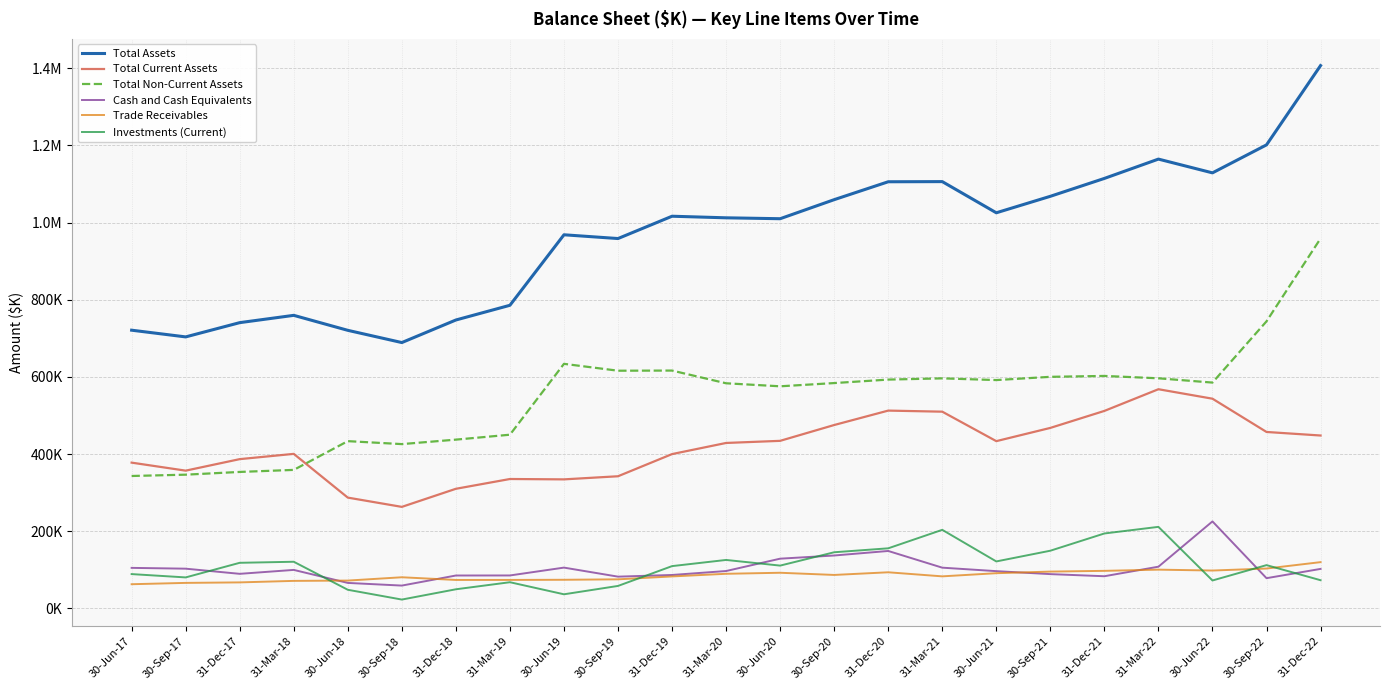

List the labels in order of Cash and Cash Equivalents value, smallest first.

30-Sep-18, 30-Jun-18, 30-Sep-22, 30-Sep-19, 31-Dec-21, 31-Dec-18, 31-Mar-19, 31-Dec-19, 30-Sep-21, 31-Dec-17, 30-Jun-21, 31-Mar-20, 31-Mar-18, 31-Dec-22, 30-Sep-17, 30-Jun-17, 31-Mar-21, 30-Jun-19, 31-Mar-22, 30-Jun-20, 30-Sep-20, 31-Dec-20, 30-Jun-22